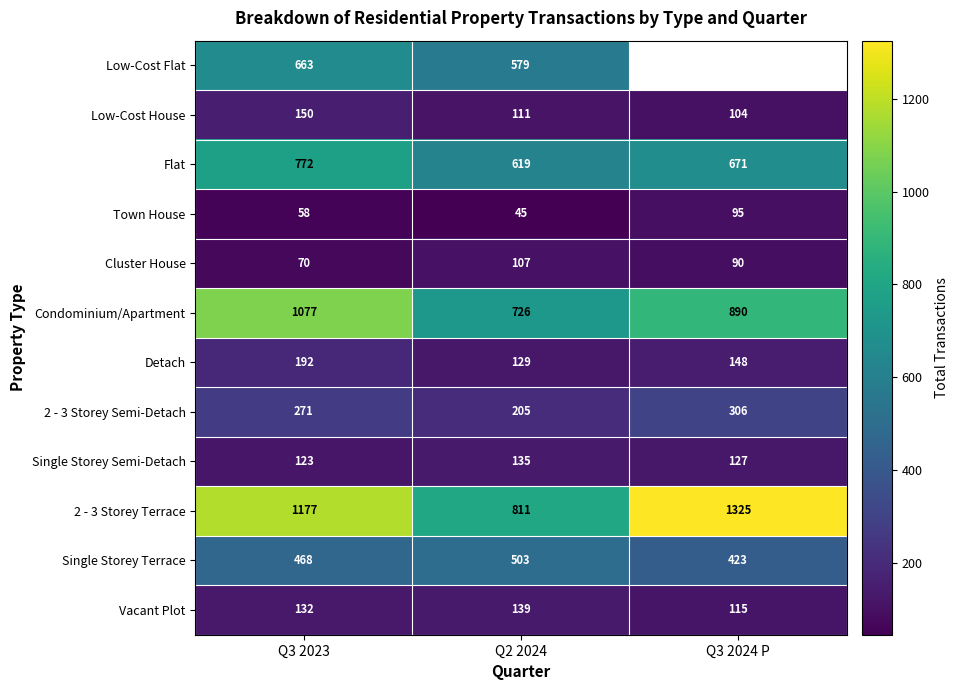

Is it true that Vacant Plot equals 202.1 at Q3 2023?

False